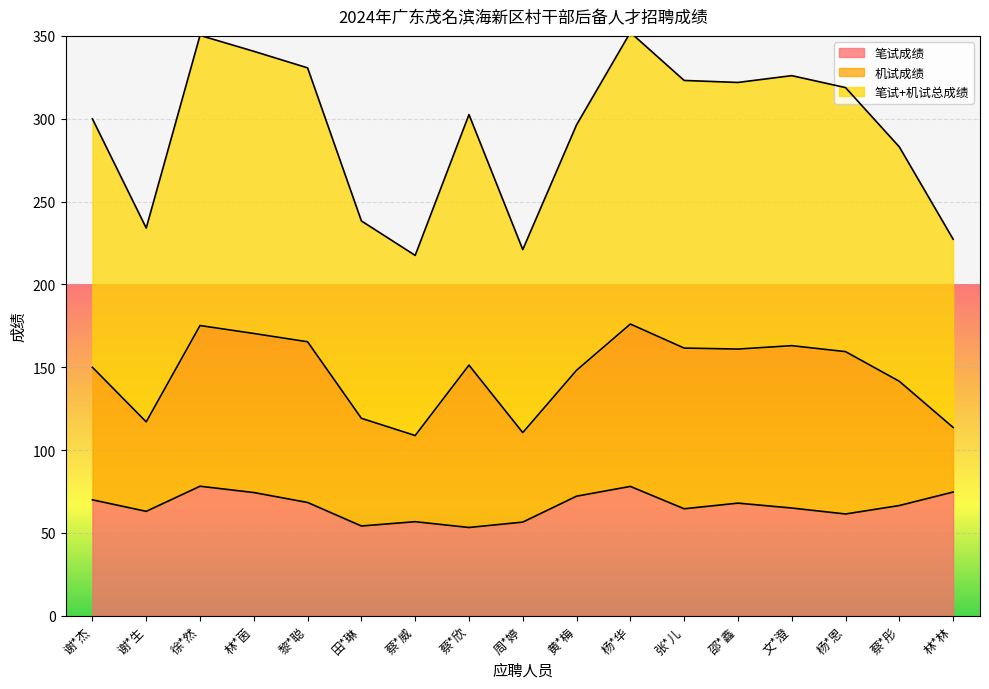

What is the difference between the maximum and minimum values in the 笔试成绩 series?

24.9